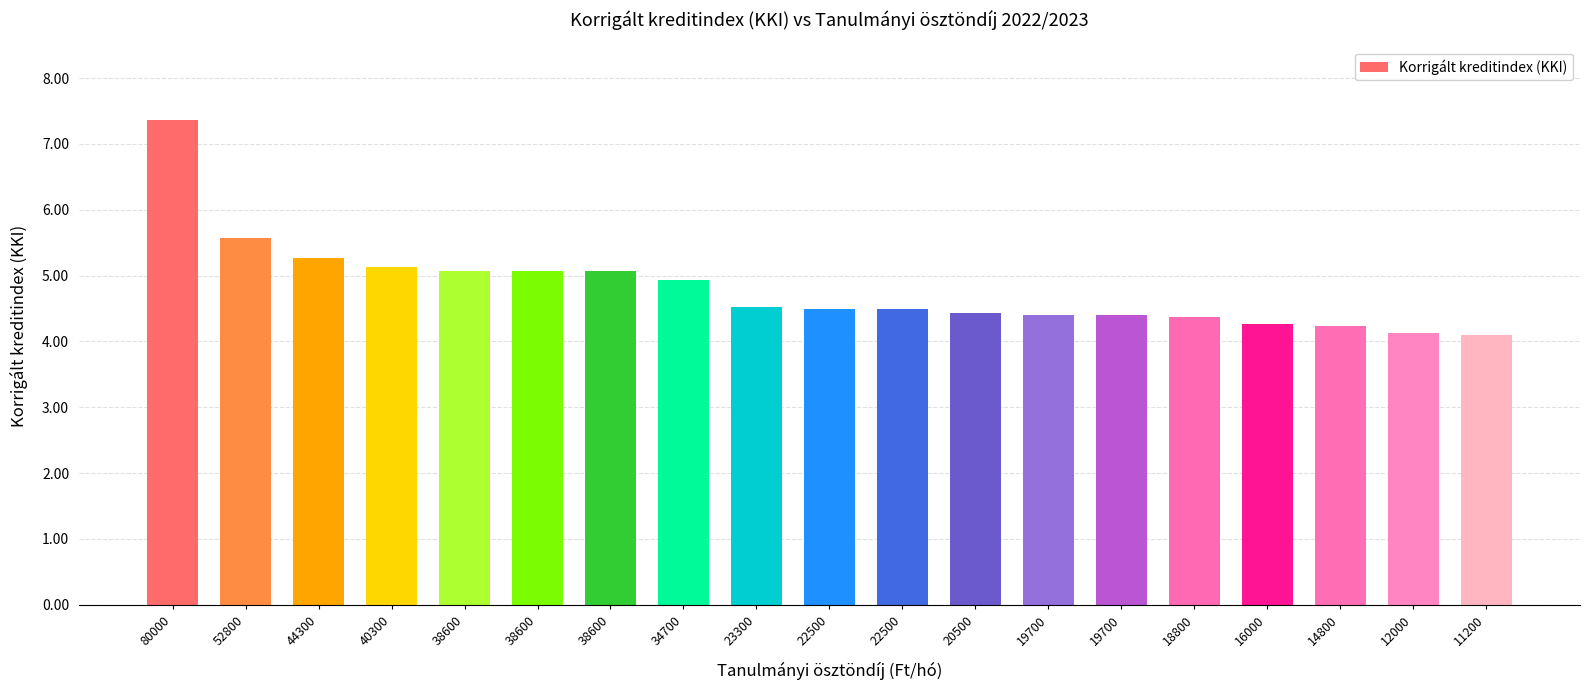

Rank the categories by value from lowest to highest.

11200, 12000, 14800, 16000, 18800, 19700, 19700, 20500, 22500, 22500, 23300, 34700, 38600, 38600, 38600, 40300, 44300, 52800, 80000